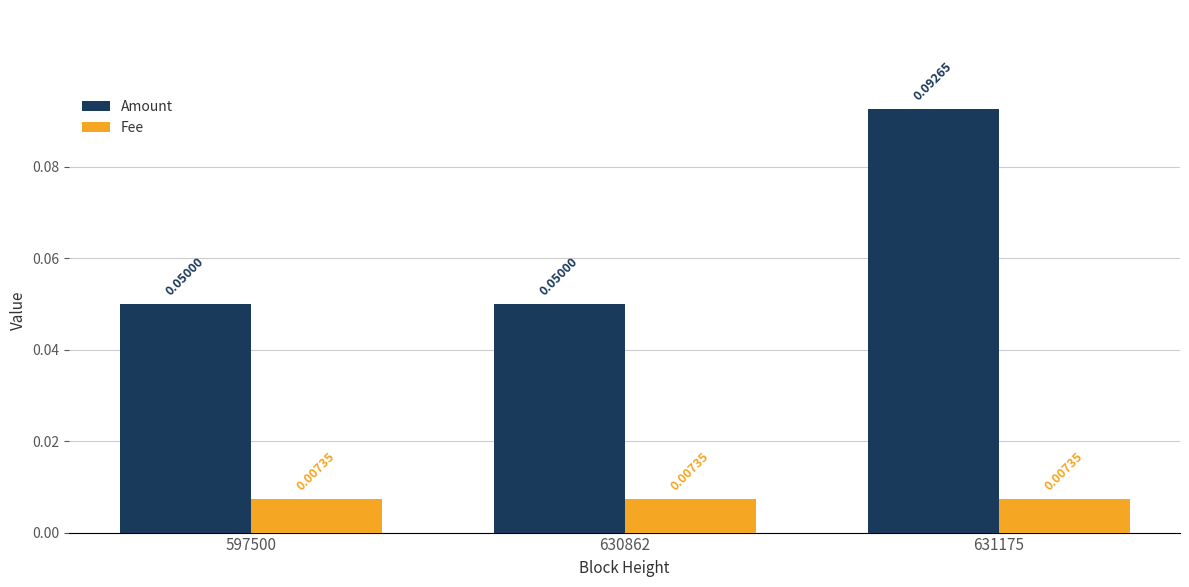

True or false: Amount has a value of 0.2 at 631175.

False